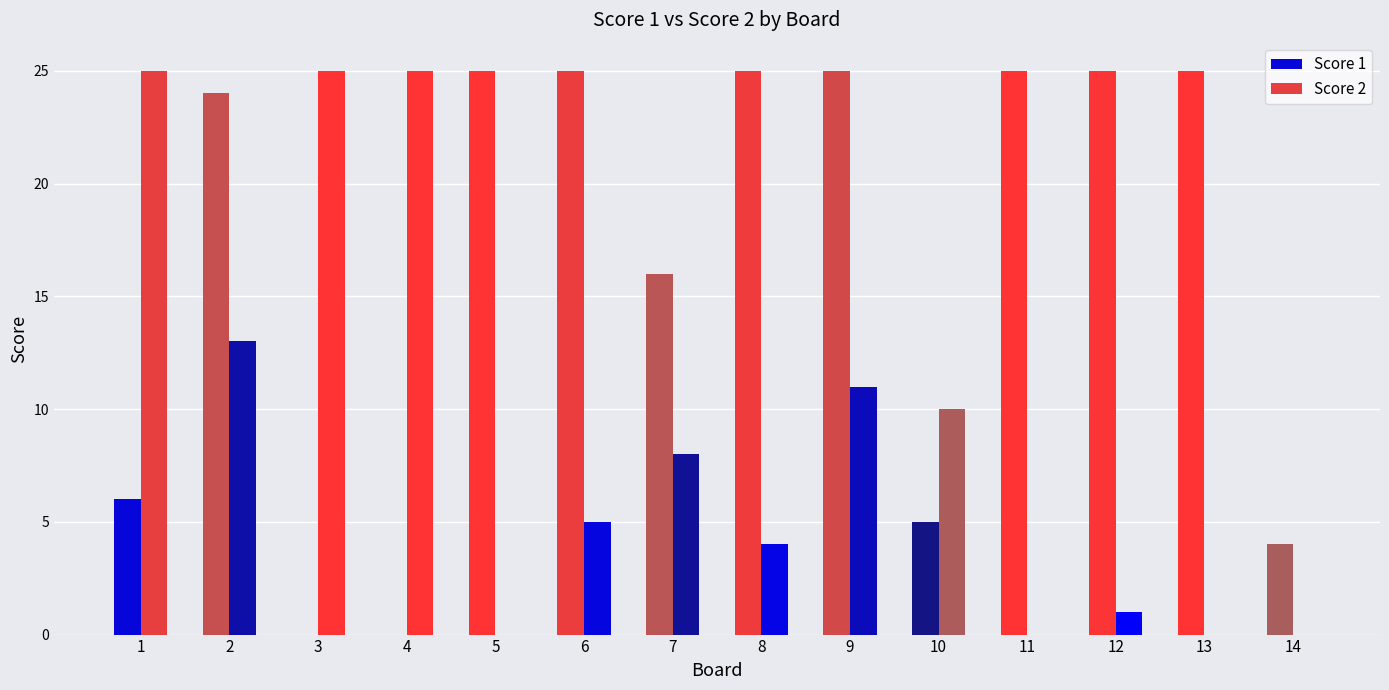

How many data points does each series have?

14